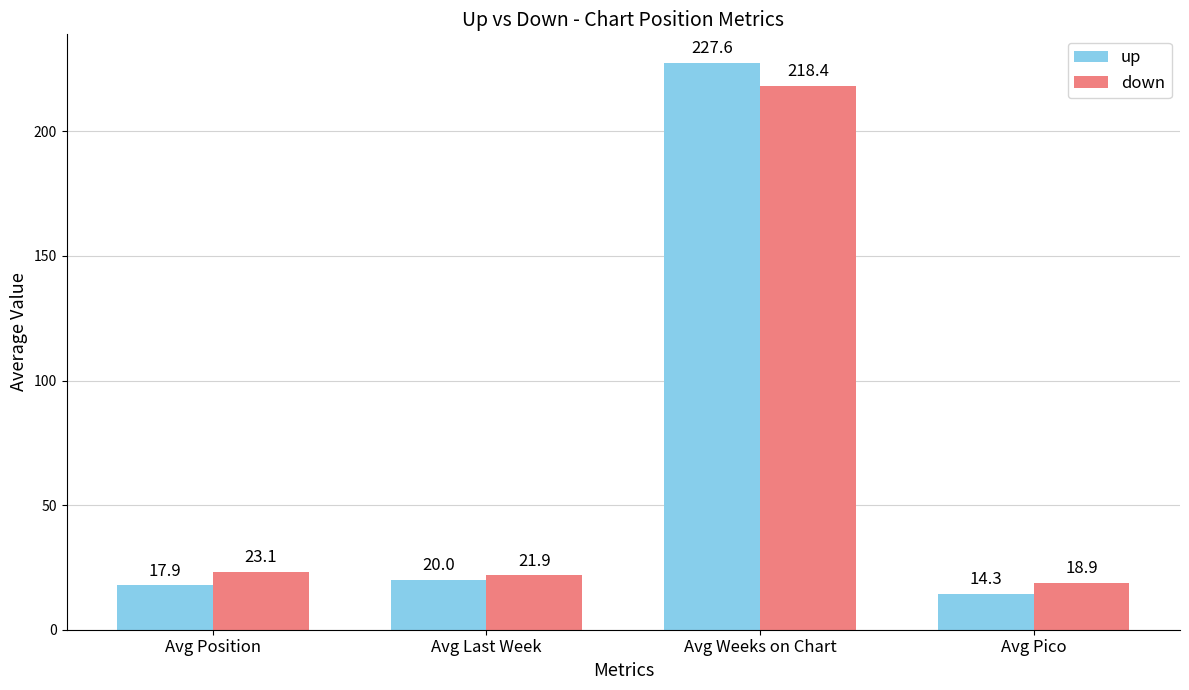

What is the total value across all series at Avg Last Week?

41.9